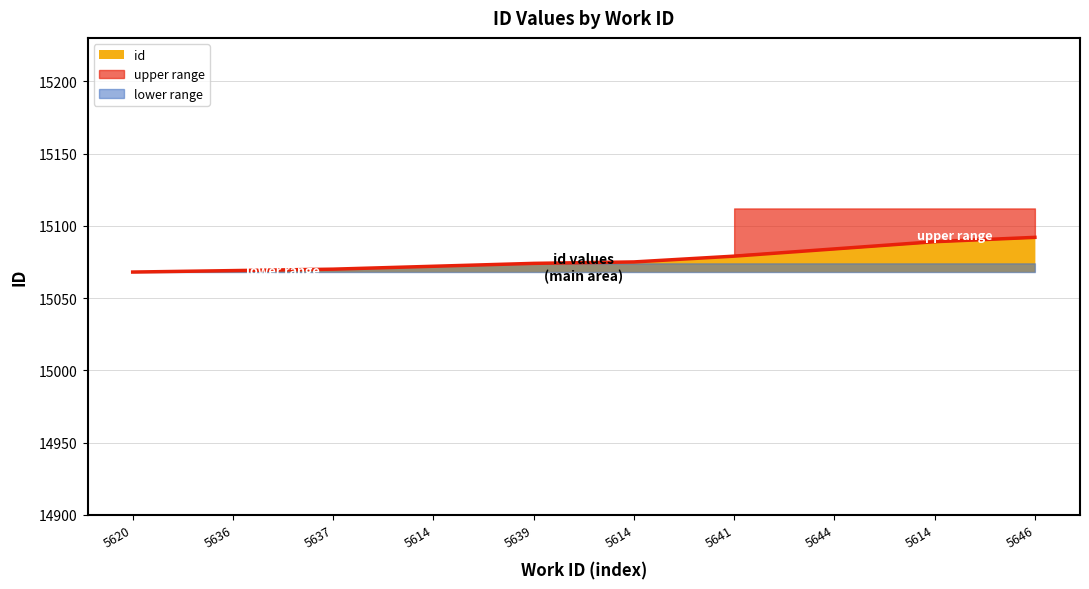

What is the average value?

15077